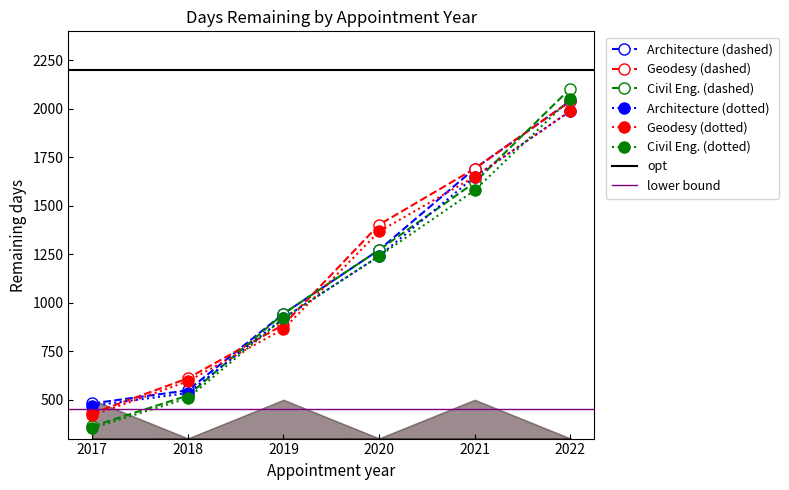

What is the sum of the Civil Eng. values at 2021 and 2017?

1984